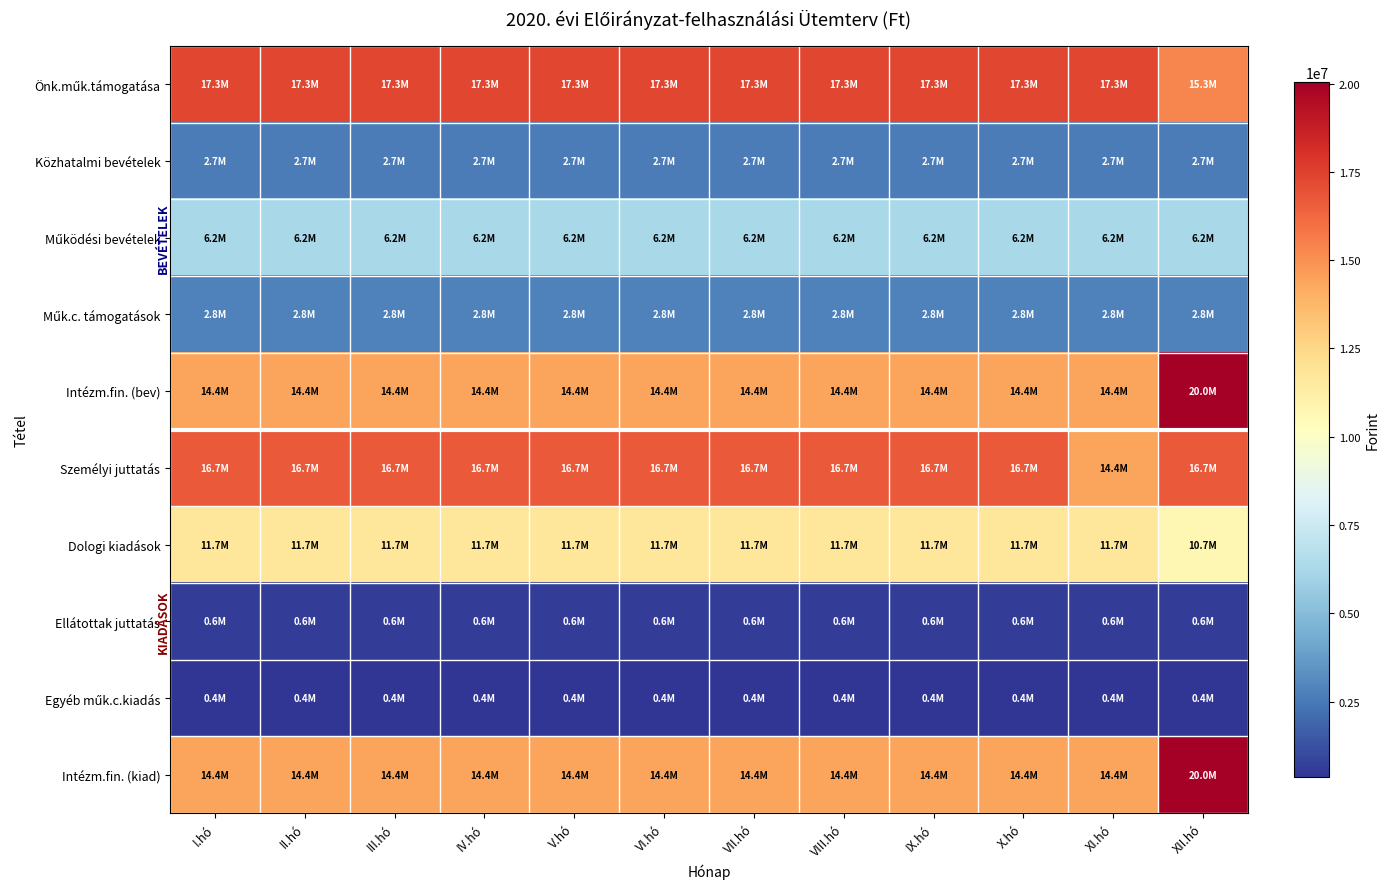

At which category is the sum across all series the highest?

XII.hó